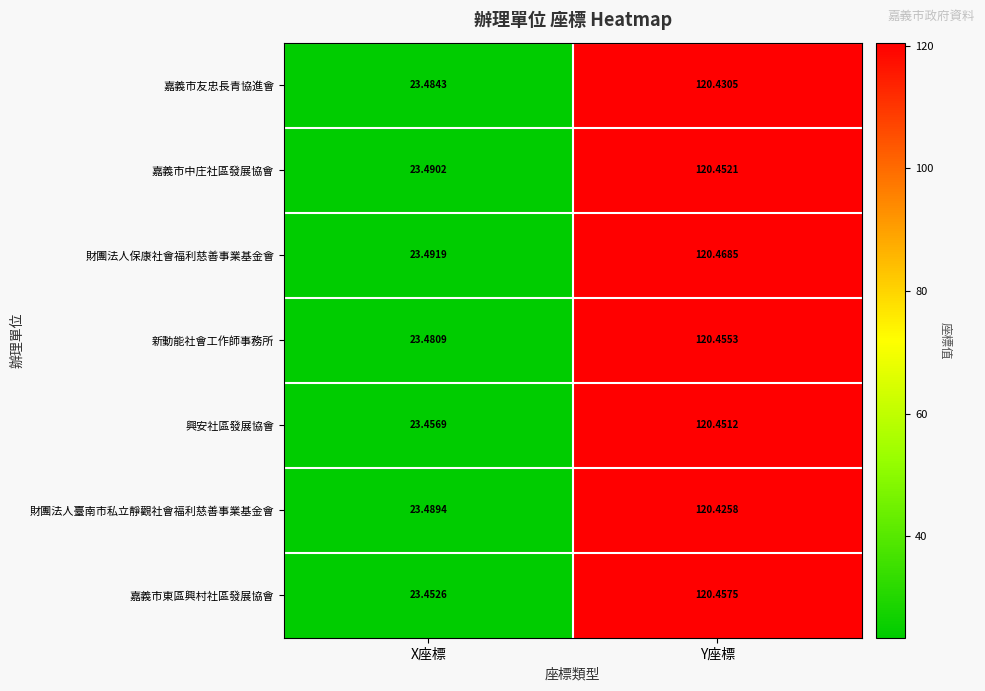

At which label is 財團法人保康社會福利慈善事業基金會 closest to 71?

X座標